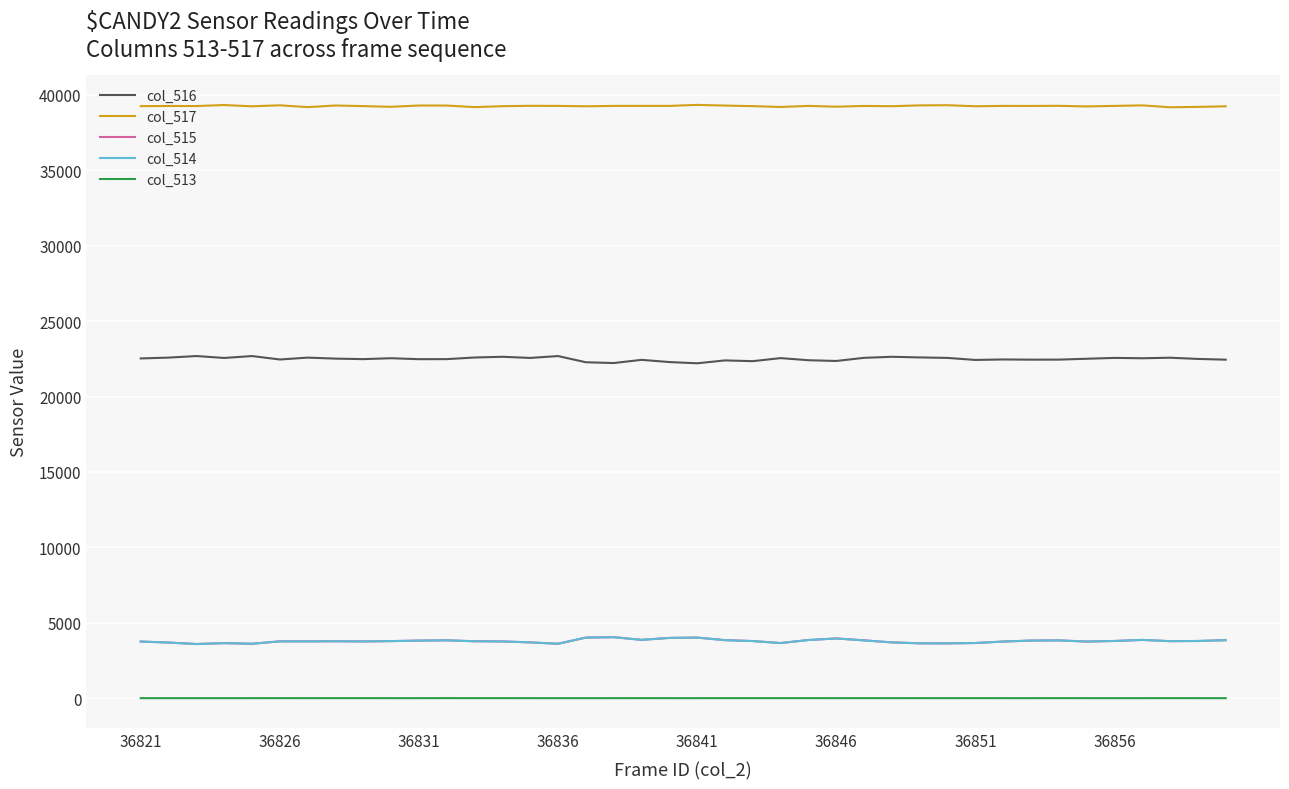

What are all the series names shown in the legend?

col_516, col_517, col_515, col_514, col_513